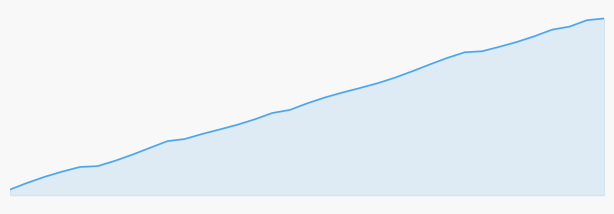

Does the chart display data point markers on the line(s)?

No